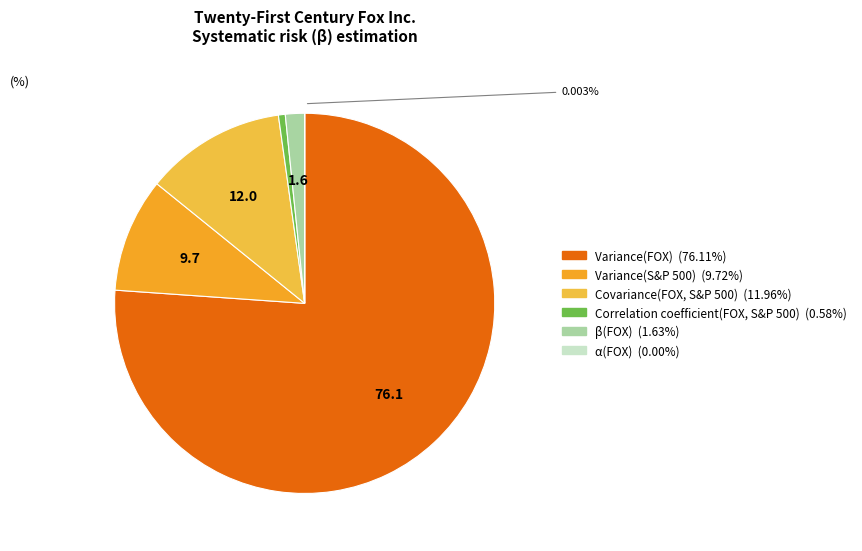

Do Covariance(FOX, S&P 500) and β(FOX) together represent more than half of the pie?

No